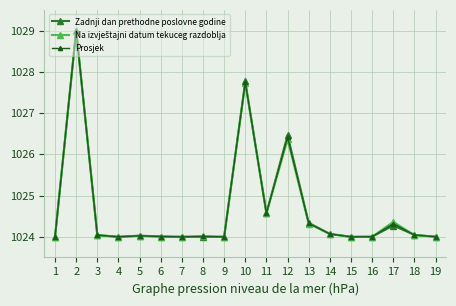

What is the approximate value of Prosjek at 10?

1027.7